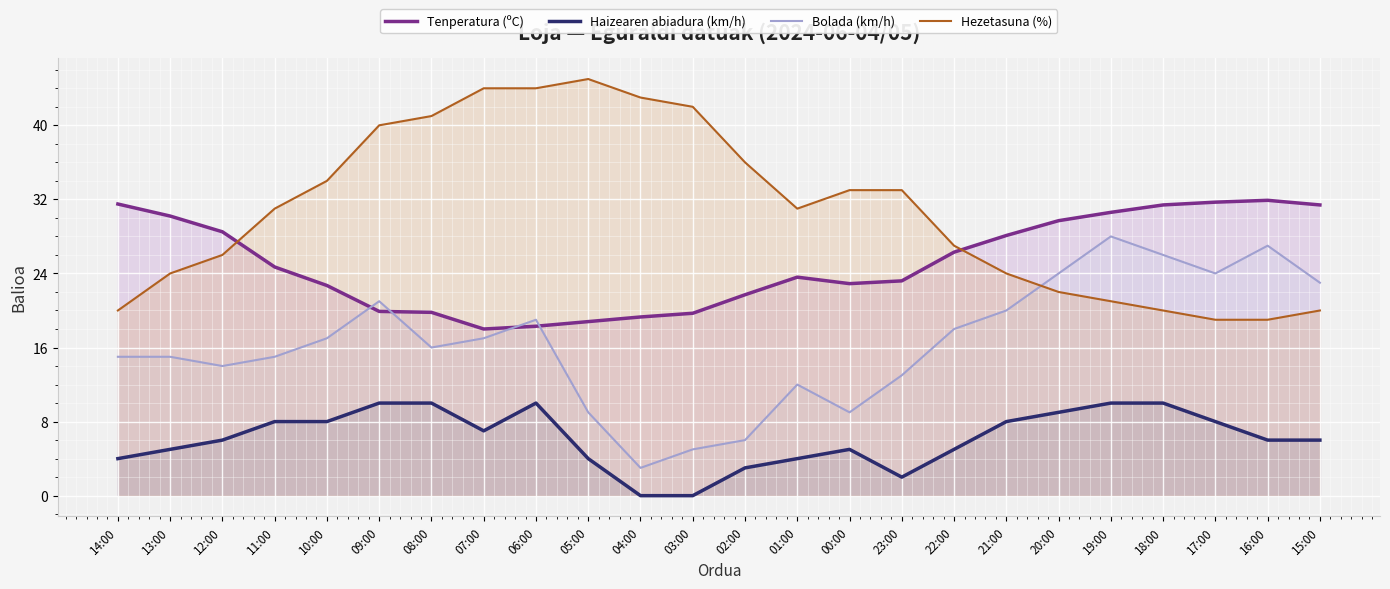

How many lines are shown in the chart?

4